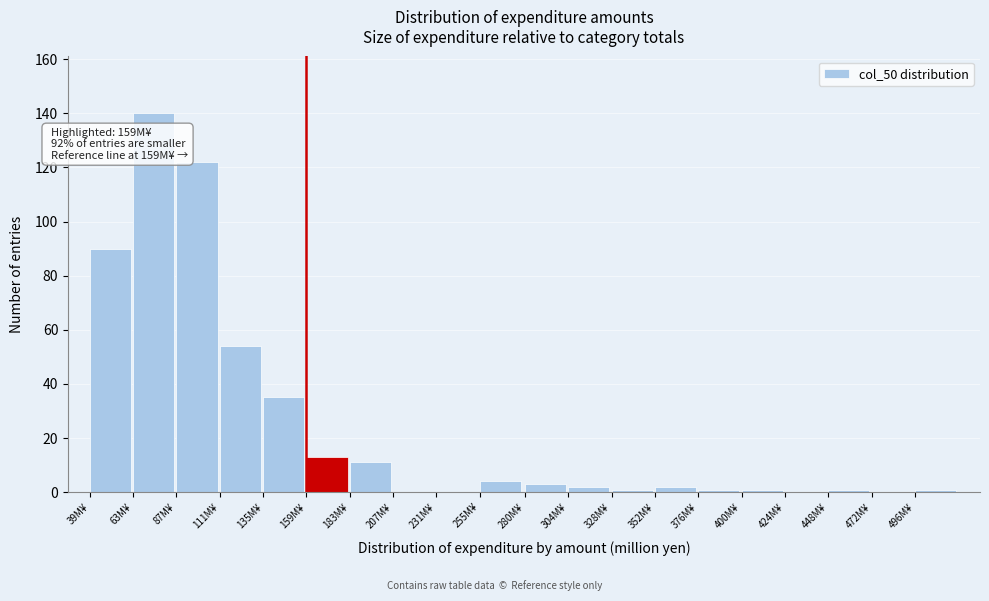

Reading left to right, transcribe all the data shown in this chart.

39M¥=90	63M¥=140	87M¥=122	111M¥=54	135M¥=35	159M¥=13	183M¥=11	207M¥=0	231M¥=0	255M¥=4	280M¥=3	304M¥=2	328M¥=1	352M¥=2	376M¥=1	400M¥=1	424M¥=0	448M¥=1	472M¥=0	496M¥=1